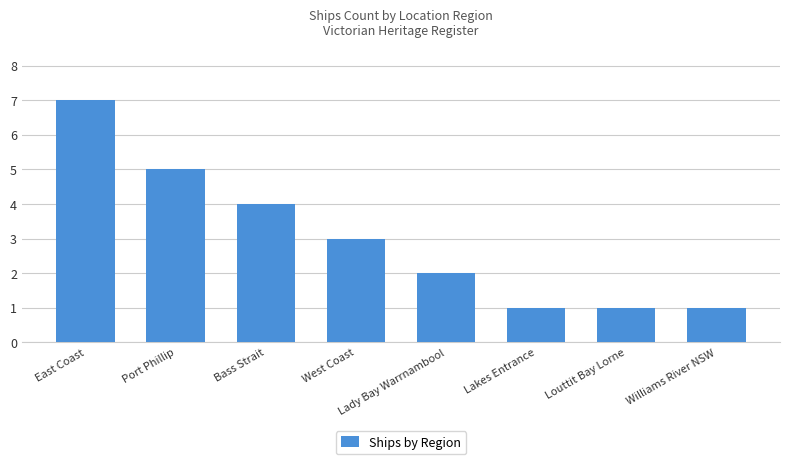

Where is the data nearest to the value 4?

Bass Strait